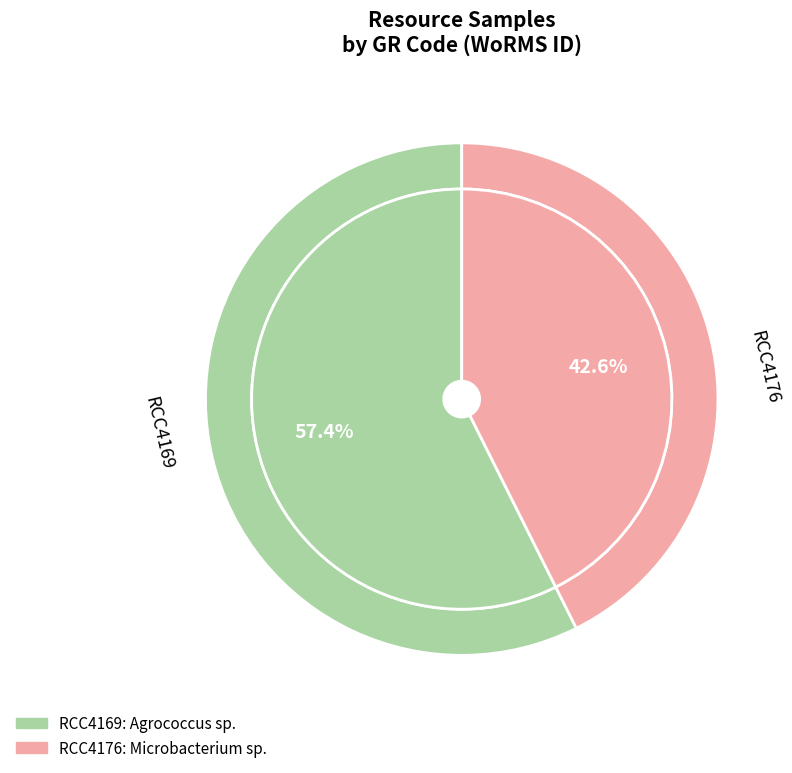

What percentage is NOT represented by RCC4169?

42.6%